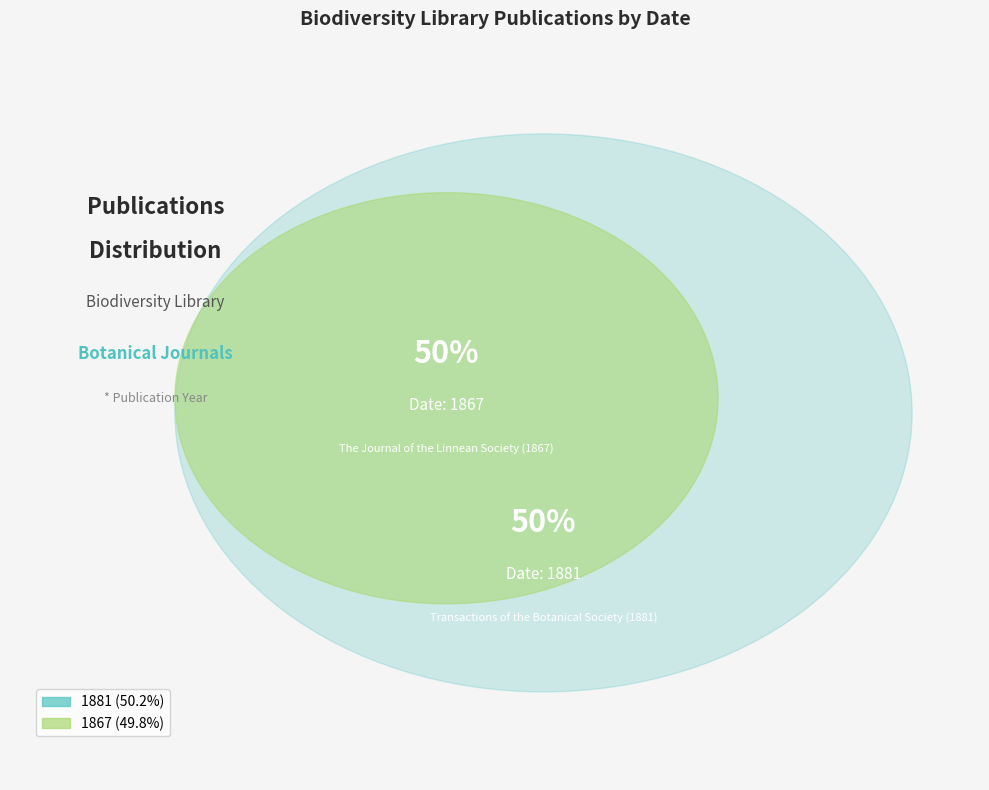

Count the number of slices in the pie.

2